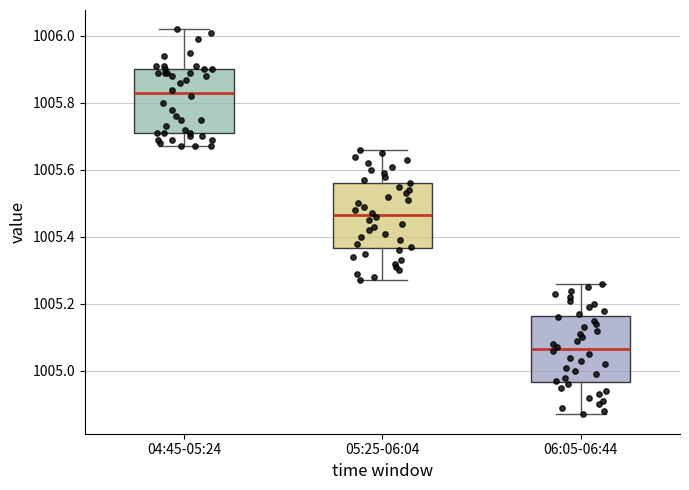

Reading left to right, transcribe this box plot: for each box, give where its median line is, the range the box spans, and where its two whiskers end, as read against the y-axis. The values are not printed on the chart, so give them approximately, as read against the axis.

04:45-05:24: median 1005.84, box 1005.72 to 1005.90, whiskers 1005.68 to 1006.02
05:25-06:04: median 1005.46, box 1005.36 to 1005.56, whiskers 1005.28 to 1005.66
06:05-06:44: median 1005.06, box 1004.96 to 1005.16, whiskers 1004.88 to 1005.26